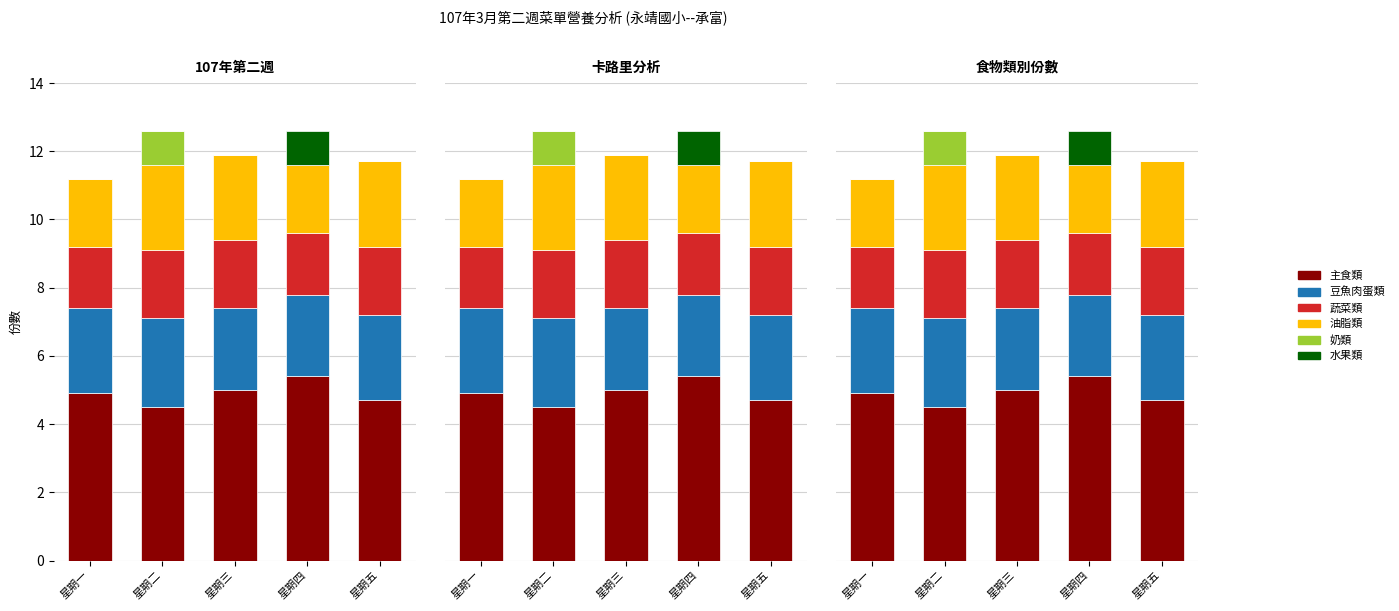

Which label corresponds to the smallest value in the chart?

星期一